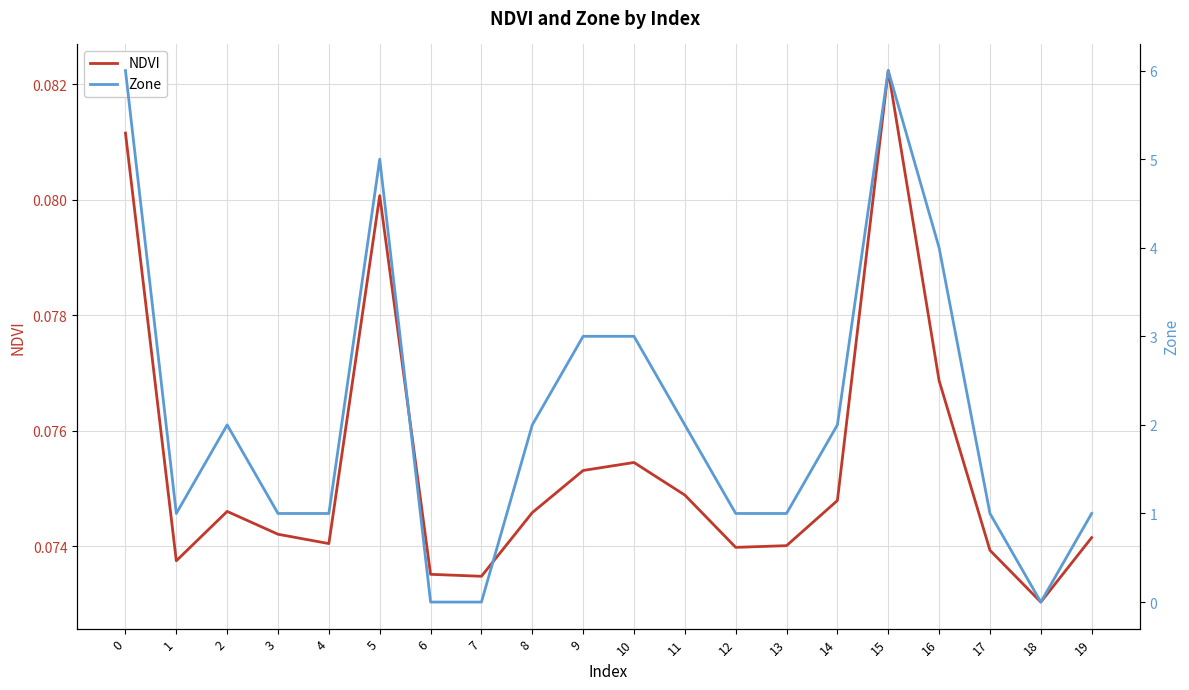

Rank the series at 1 from highest to lowest value.

Zone, NDVI